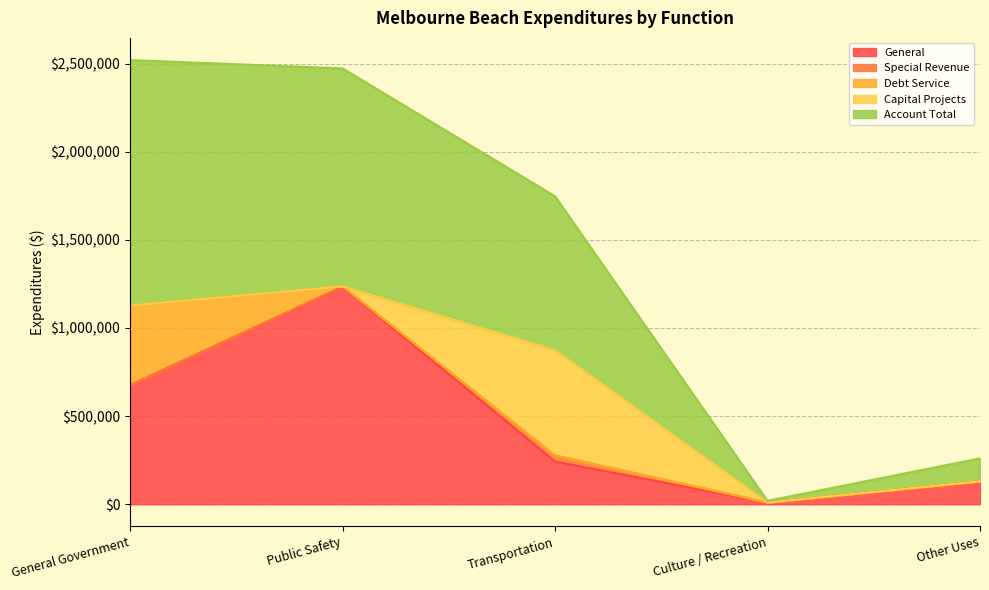

What is the total value across all series at General Government?

2520018